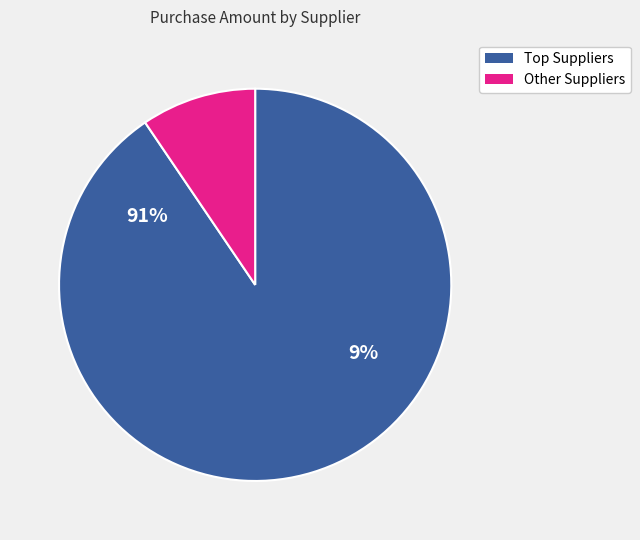

The RAFAEL ORTEGA BUENROSTRO slice represents 12% of the pie. True or false?

False